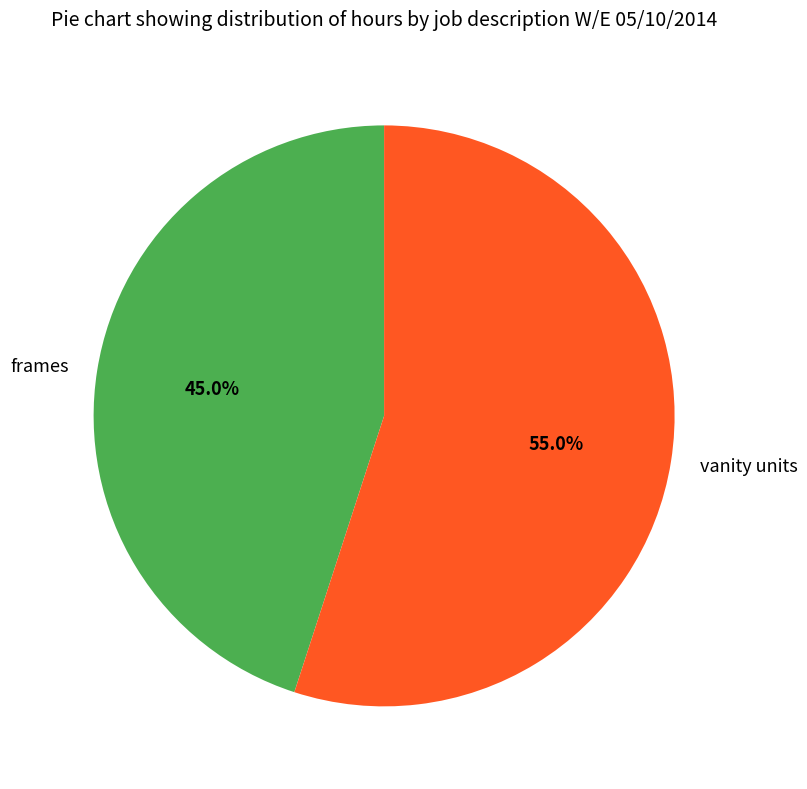

How many segments does this pie chart have?

2